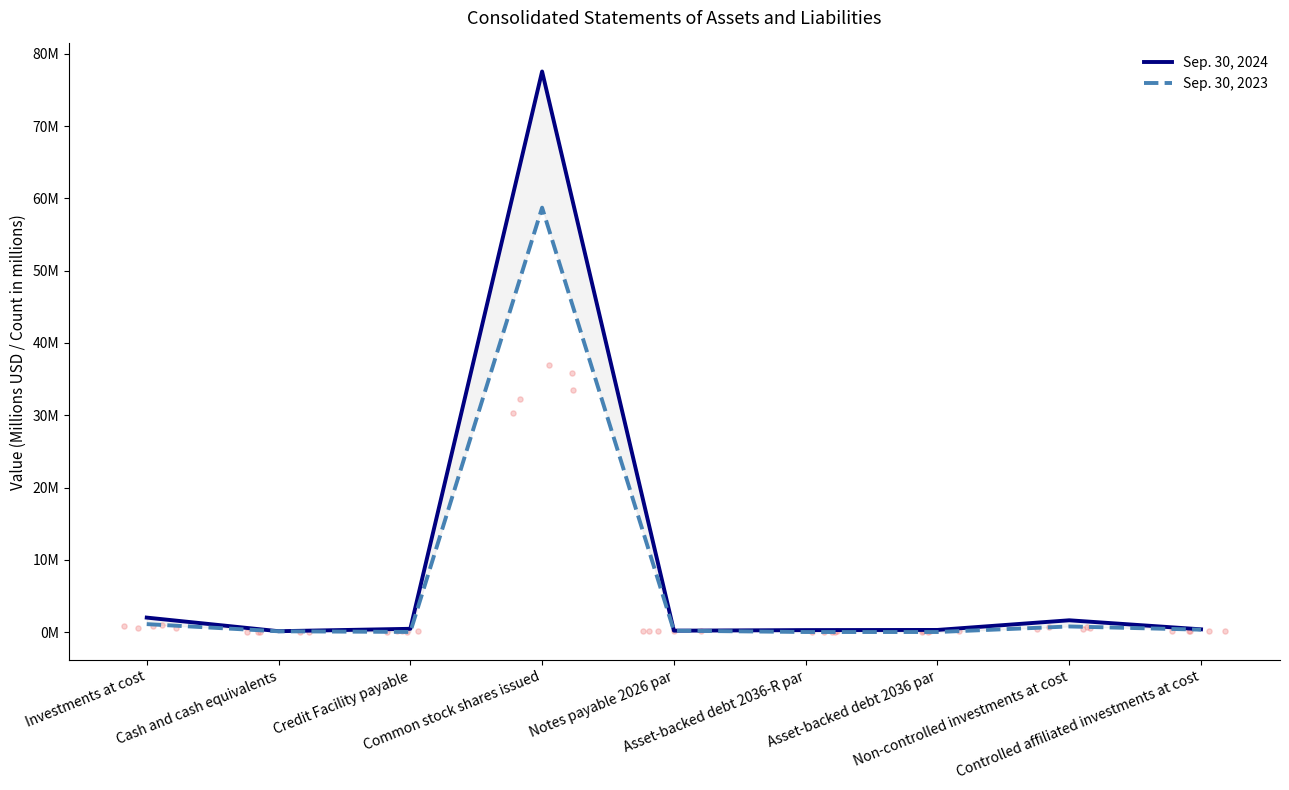

Which series has the largest total across all categories?

Sep. 30, 2024